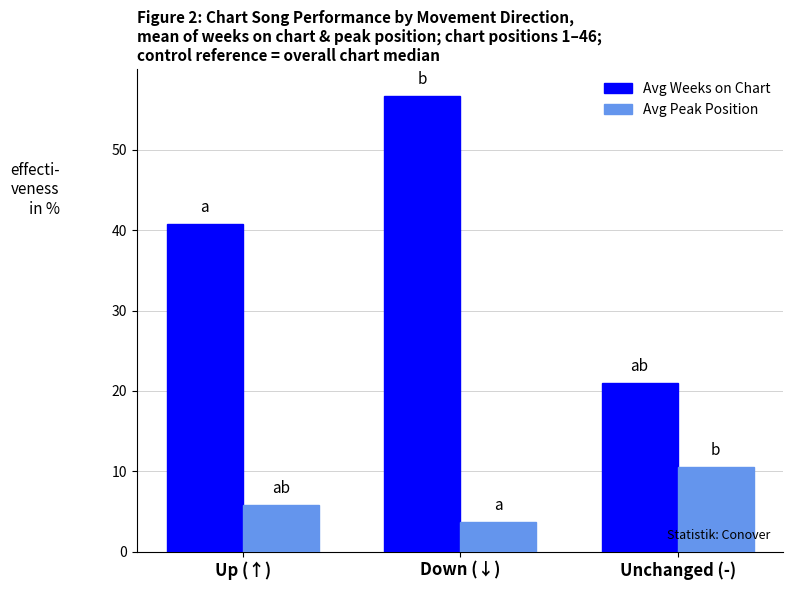

What is the label of the 3rd bar from the left?

Unchanged (-)